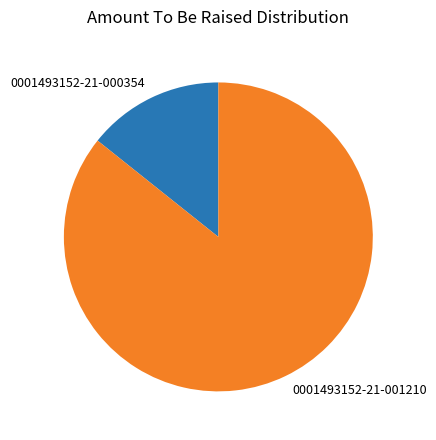

Is there a majority slice in this chart?

Yes